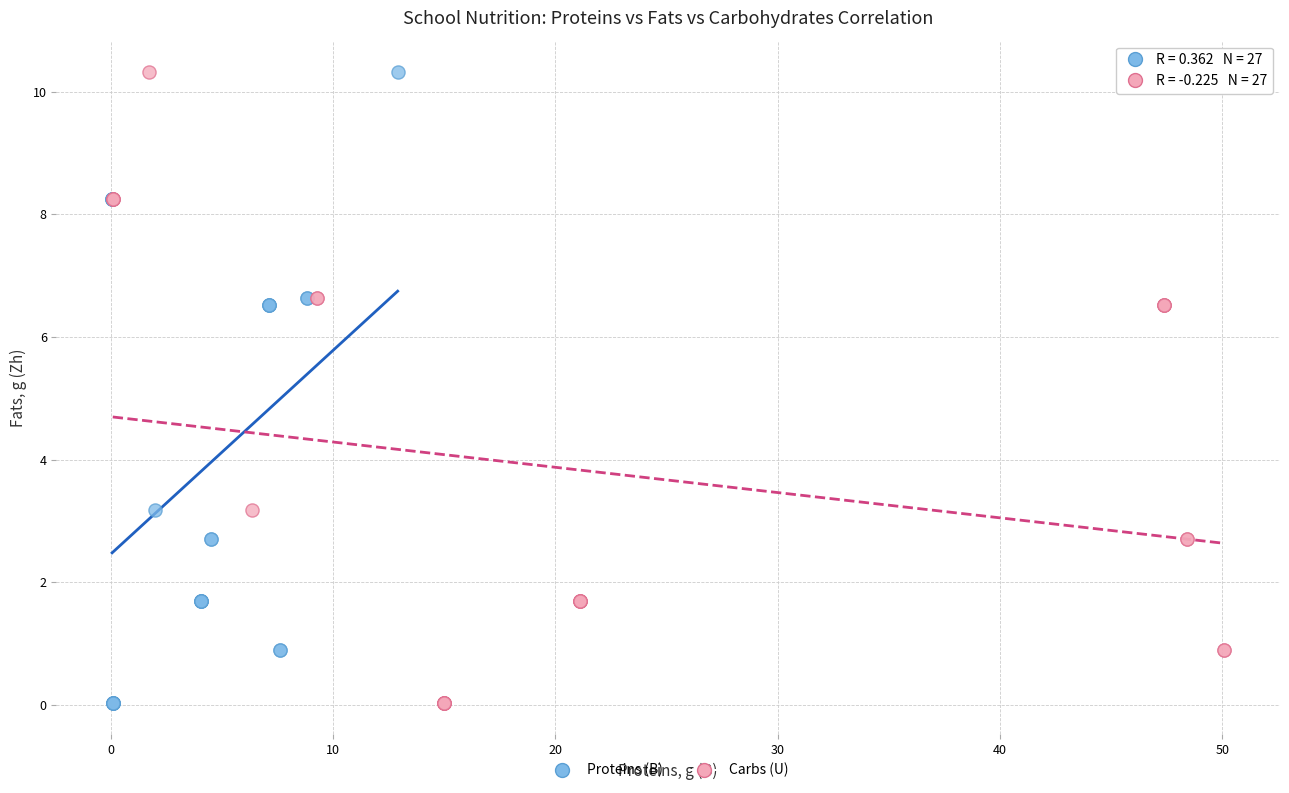

What are all the series names shown in the legend?

Proteins (B), Carbs (U)